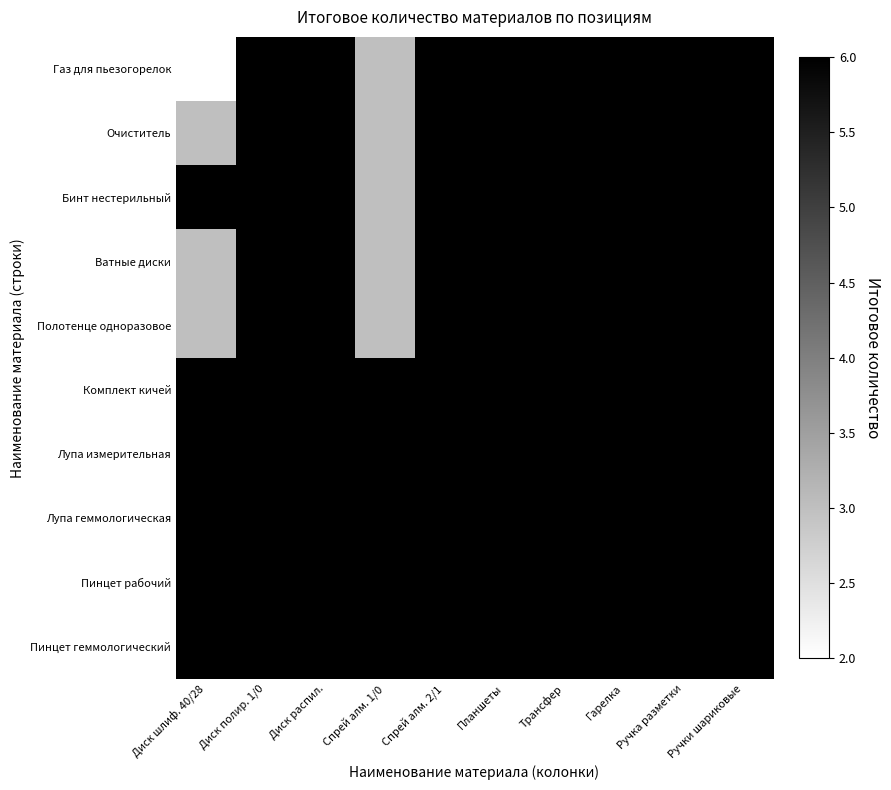

How many series are shown in this chart?

10